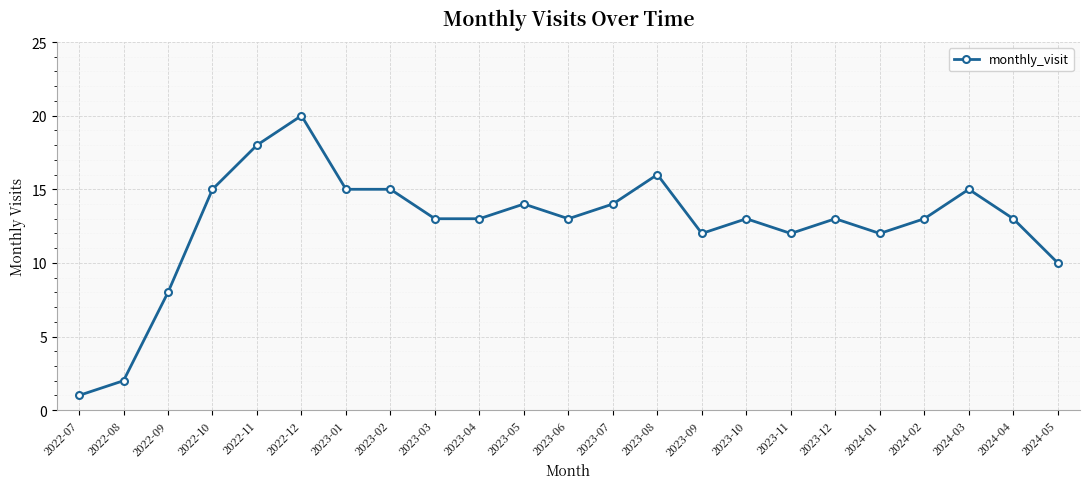

Is it true that the value at 2024-01 is 12?

True